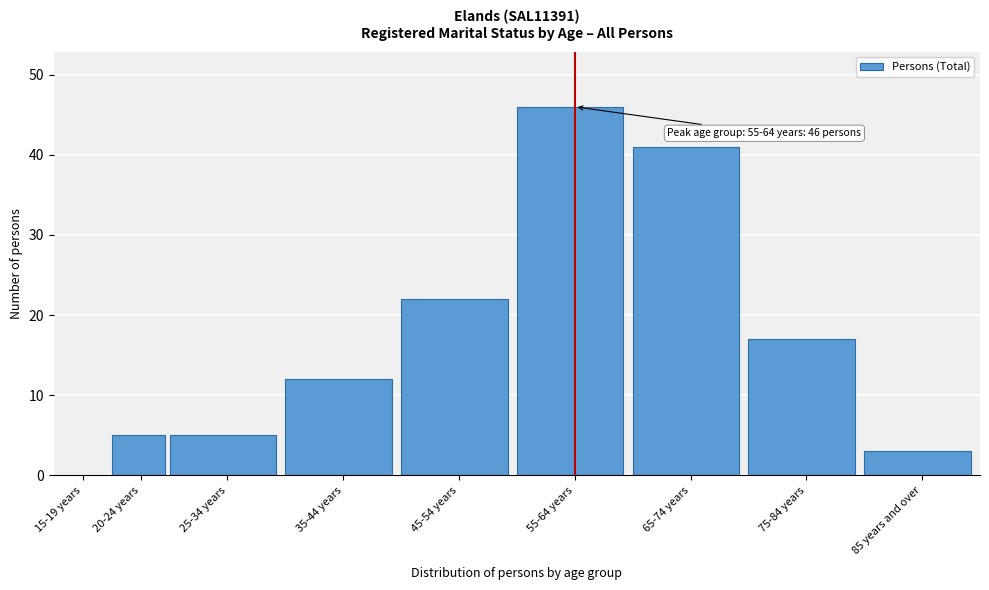

Reading left to right, transcribe all the data shown in this chart.

15-19 years=0	20-24 years=5	25-34 years=5	35-44 years=12	45-54 years=22	55-64 years=46	65-74 years=41	75-84 years=17	85 years and over=3